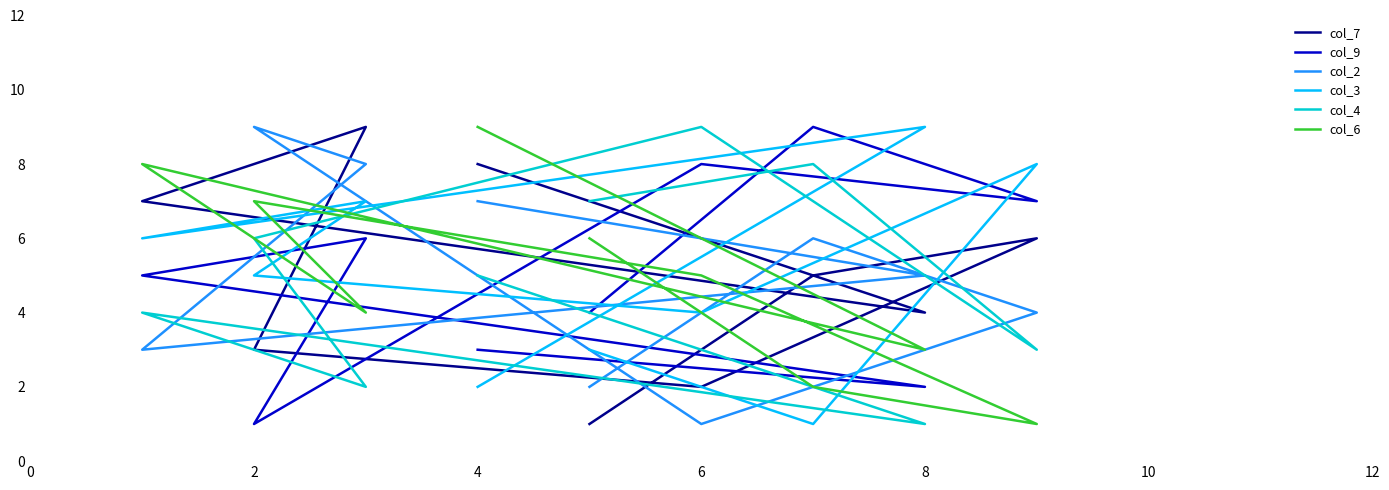

What is the sum of all col_9 values?

45